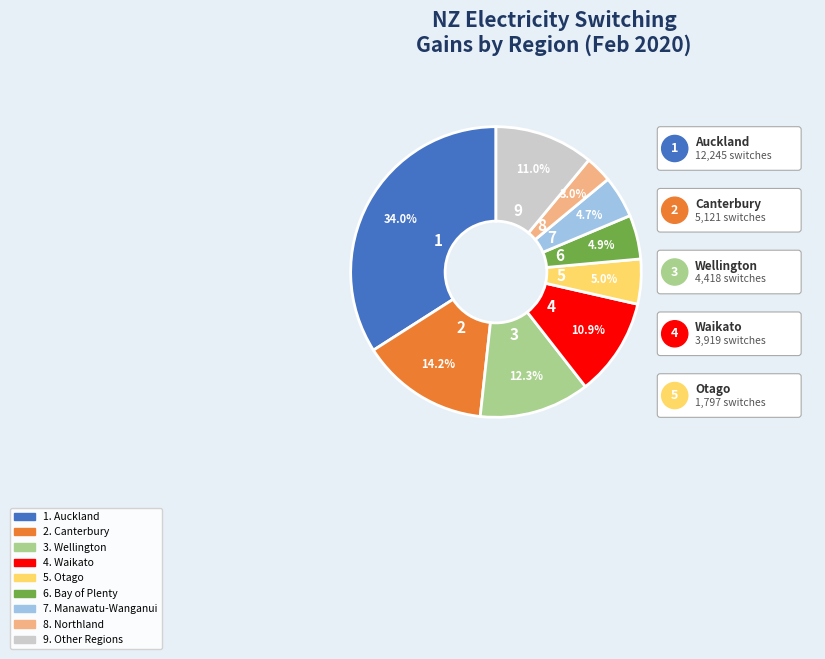

Is there a majority slice in this chart?

No